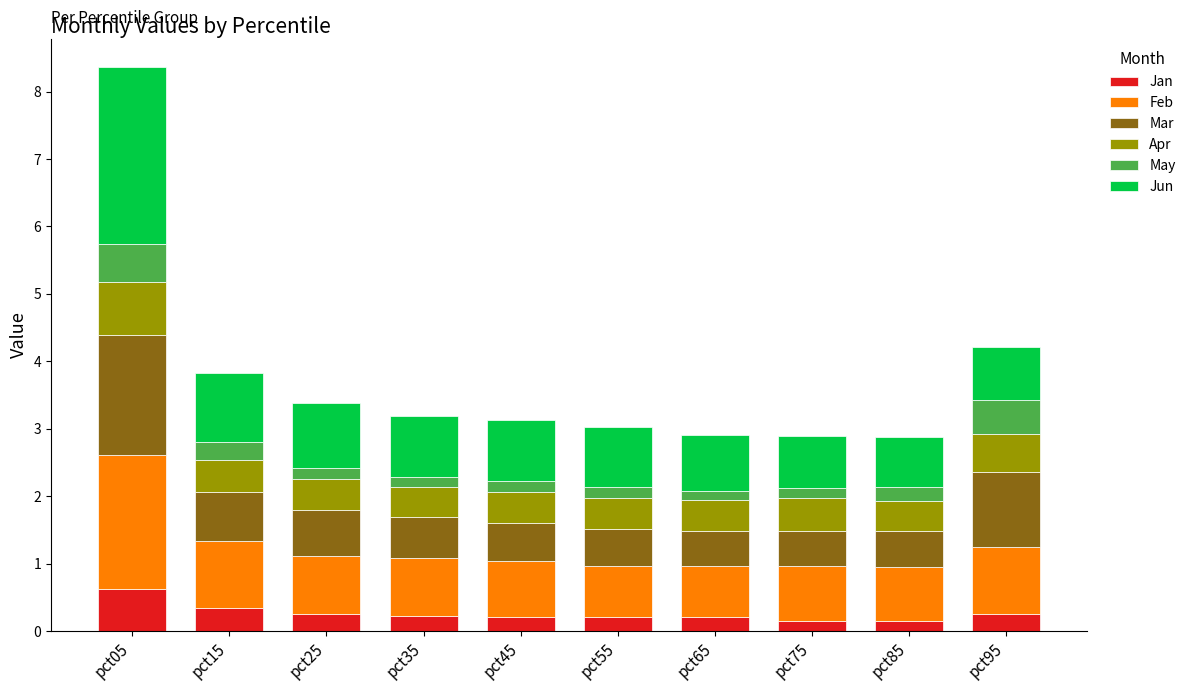

Are the bars grouped side by side (vs. stacked)?

No